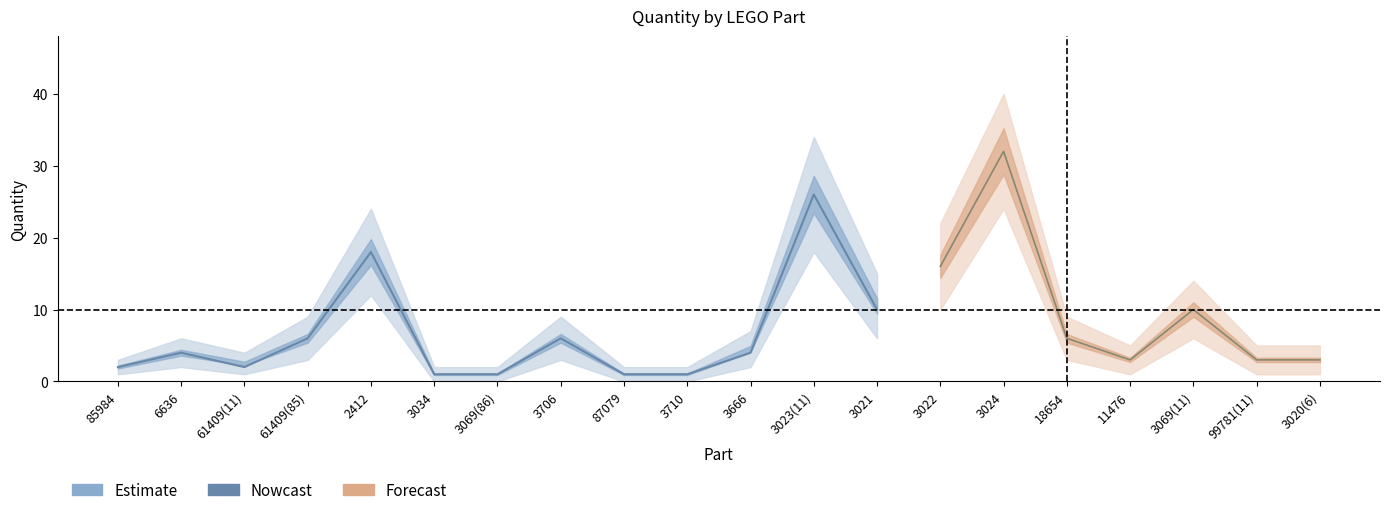

The Quantity series shows 3 at 3020(6). True or false?

True